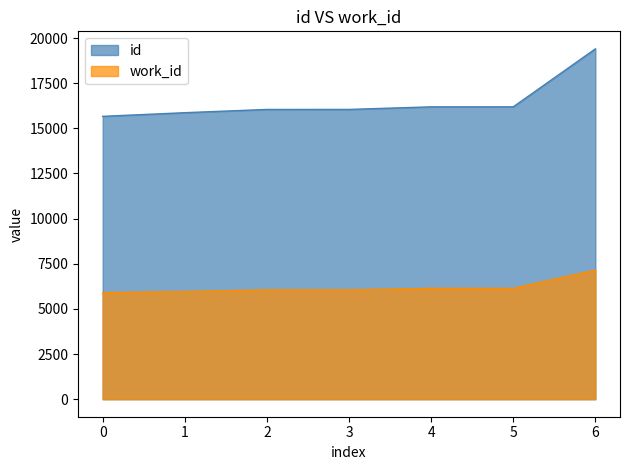

True or false: id and work_id intersect in this chart.

False